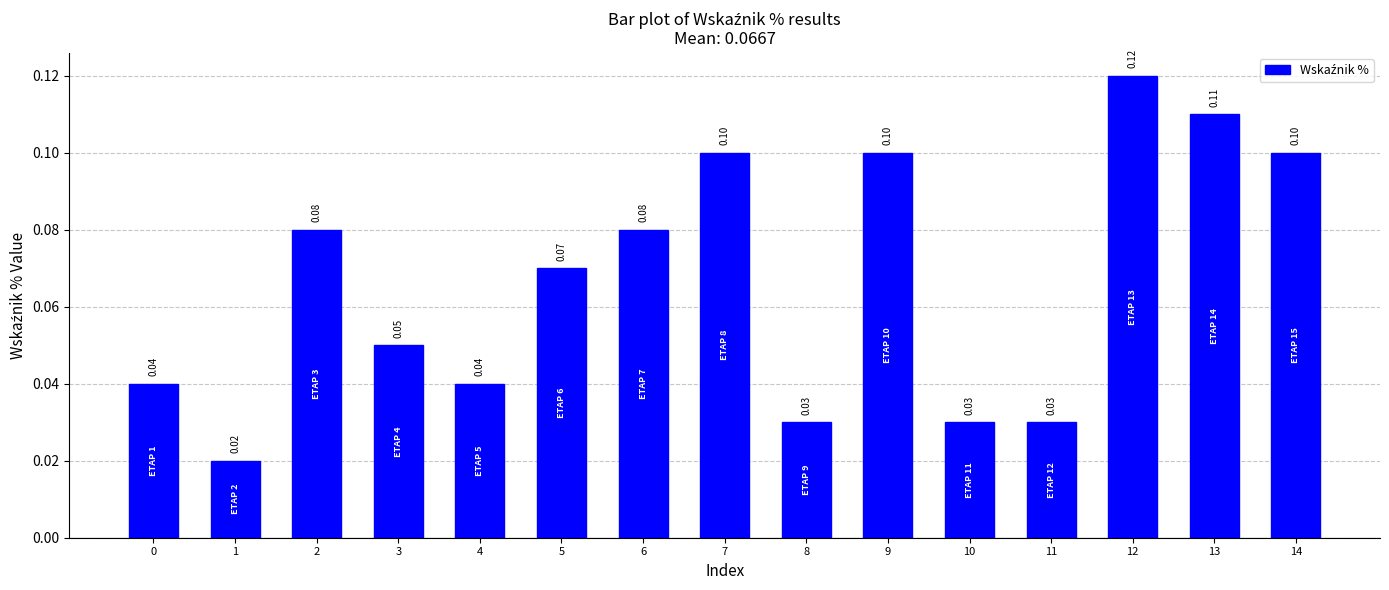

What is the sum of all values?

1.0